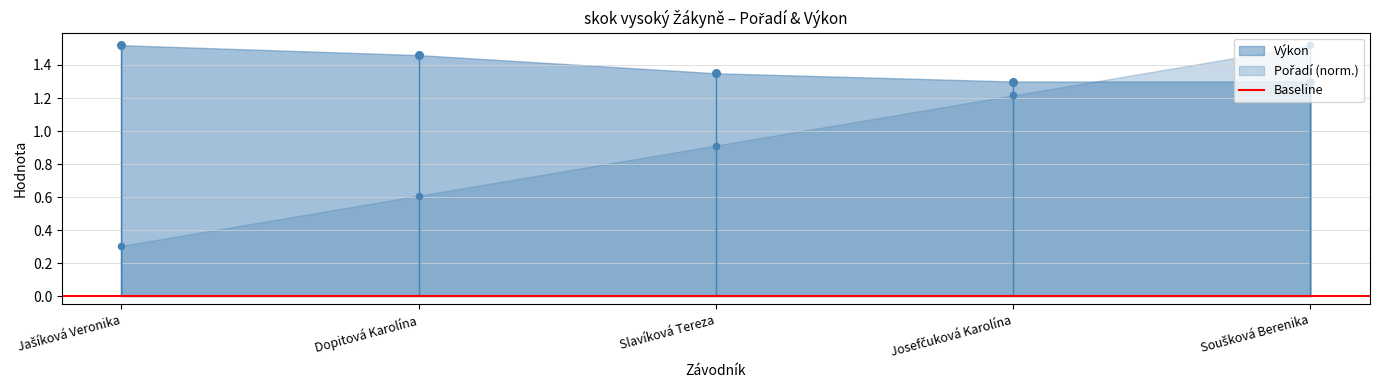

Which series contains the highest Y value?

Pořadí